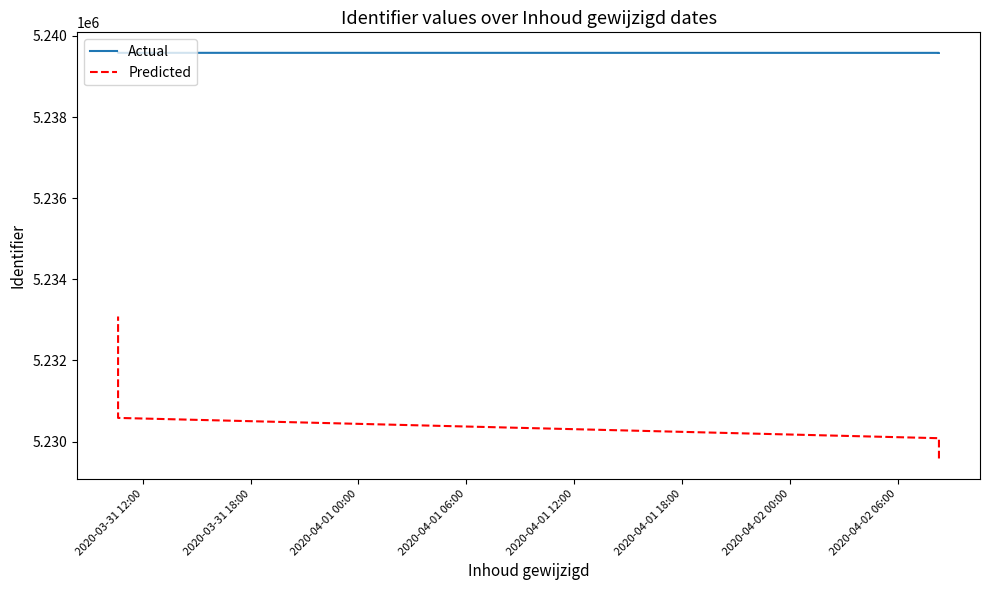

True or false: Predicted and Actual cross at least once.

False